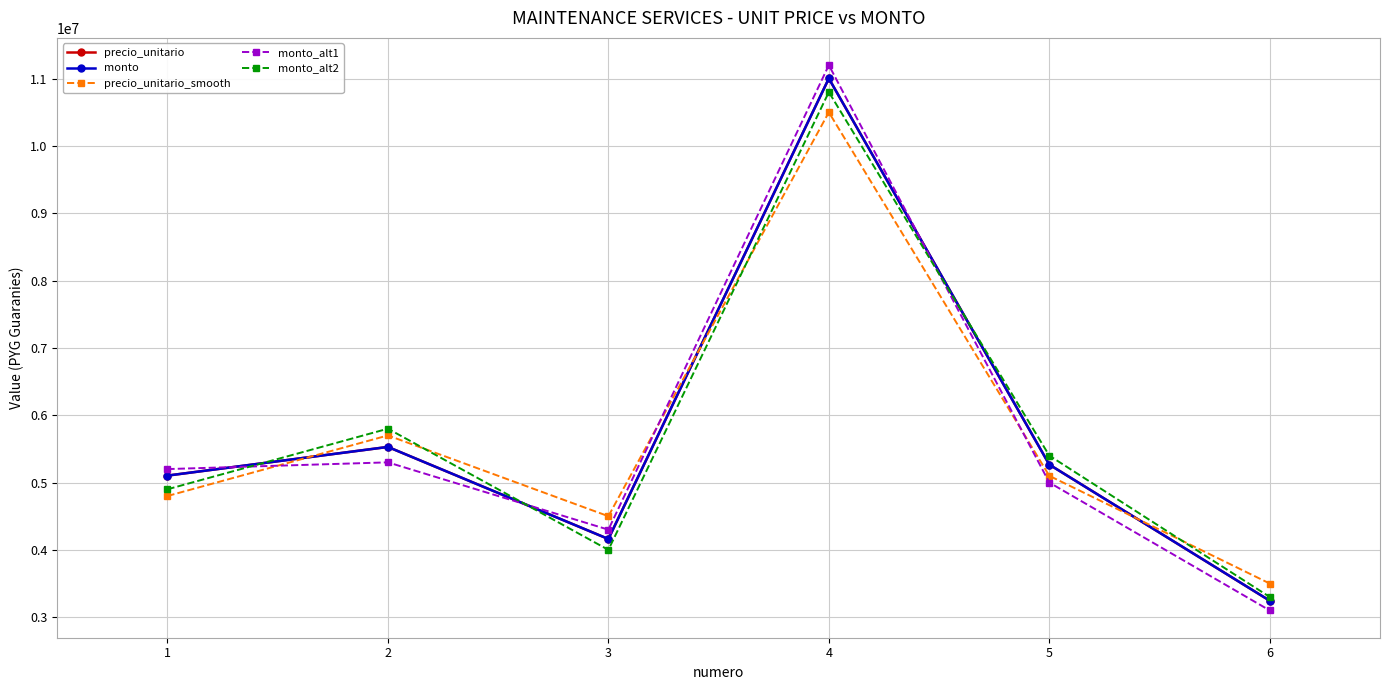

What is the sum of all monto_alt2 values?

34200000